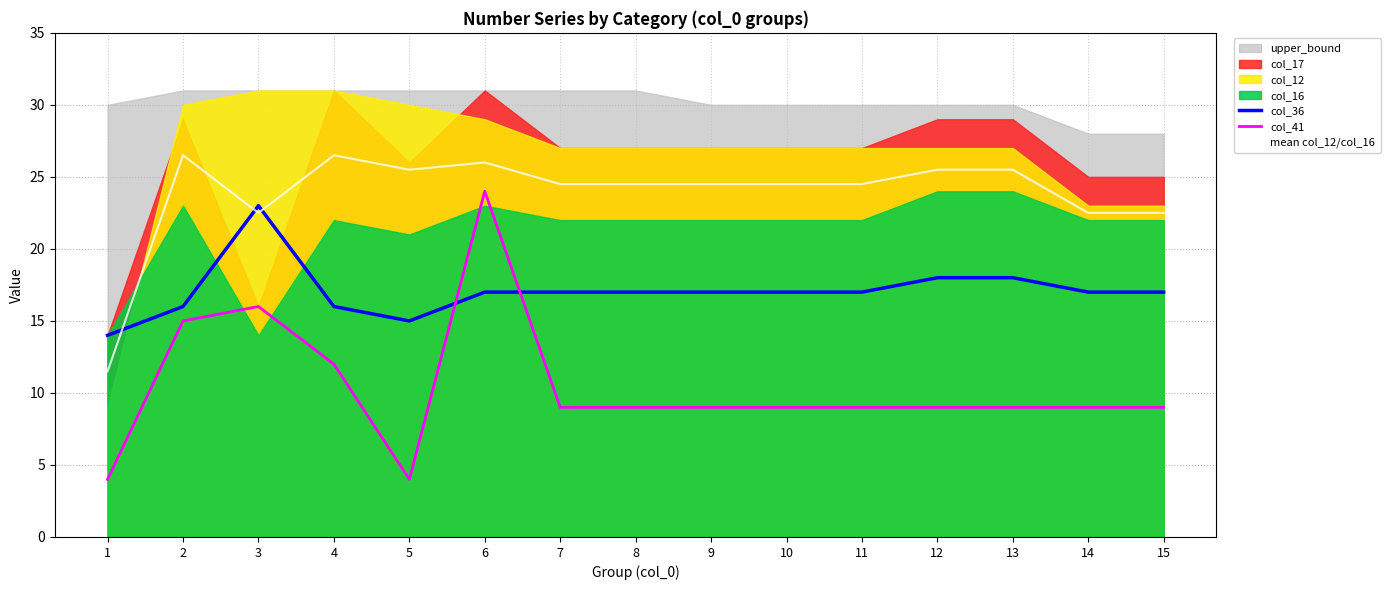

Where is mean col_12/col_16 nearest to the value 19?

3